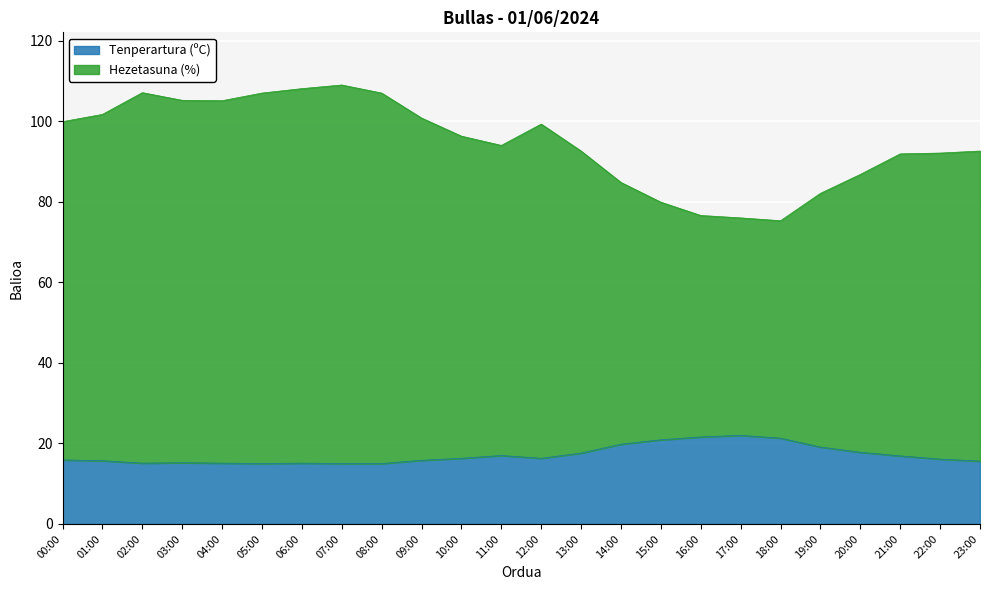

Is it true that Tenperartura (ºC) equals 7.9 at 08:00?

False